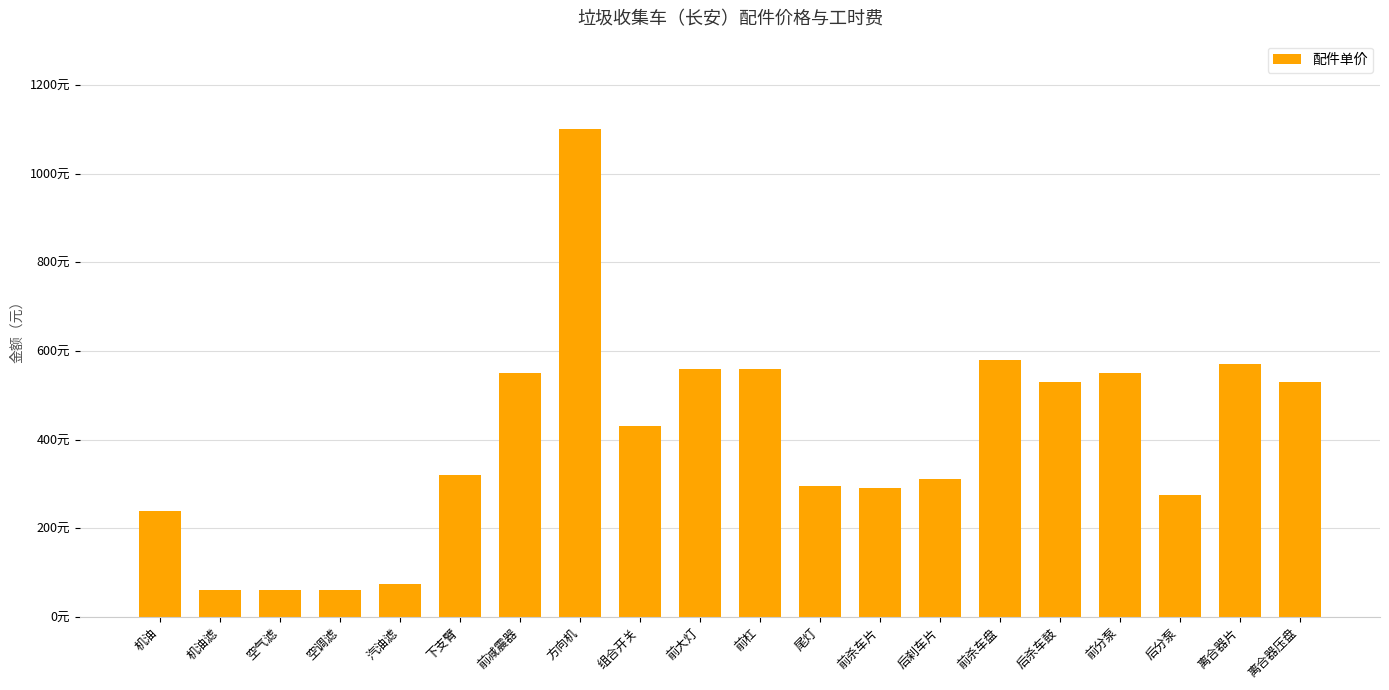

Reading left to right, what are all the values shown in this chart?

240	60	60	60	75	320	550	1100	430	560	560	295	290	310	580	530	550	275	570	530